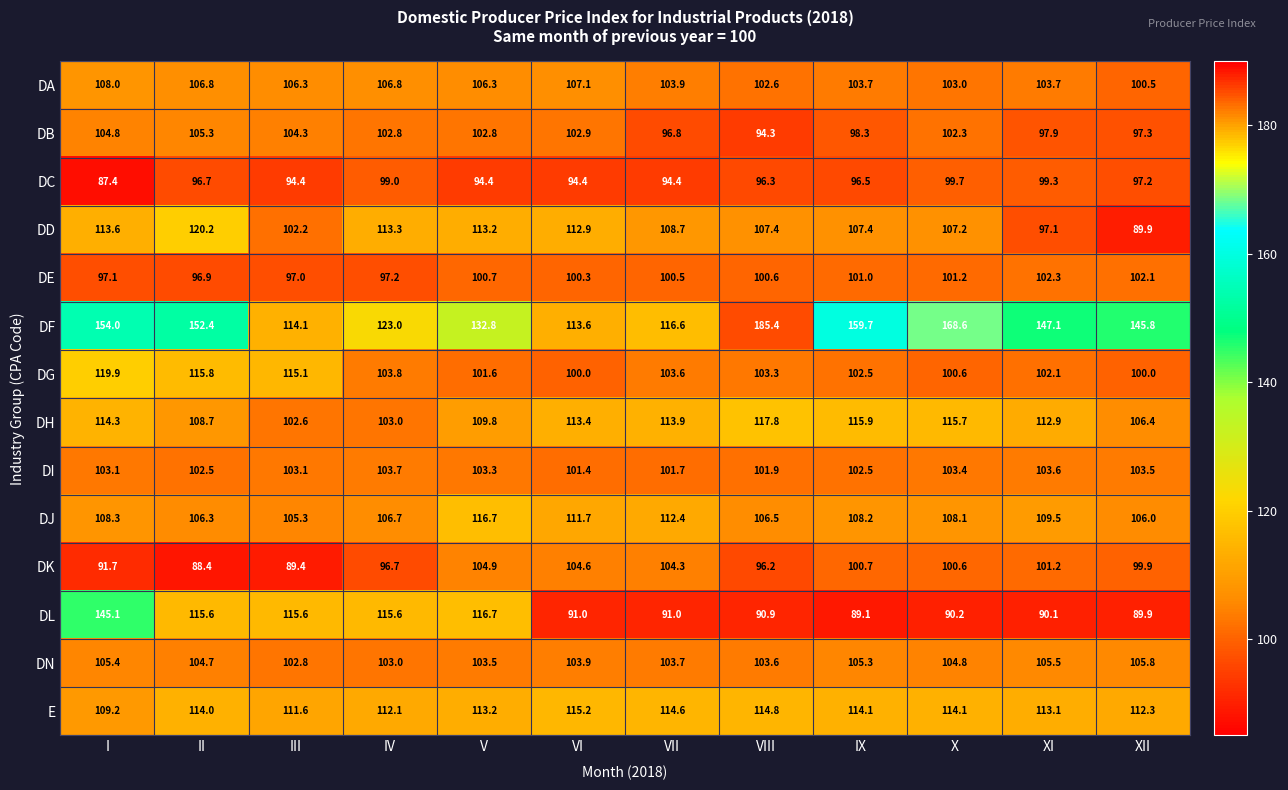

The value of DN at XII is 105.8. True or false?

True